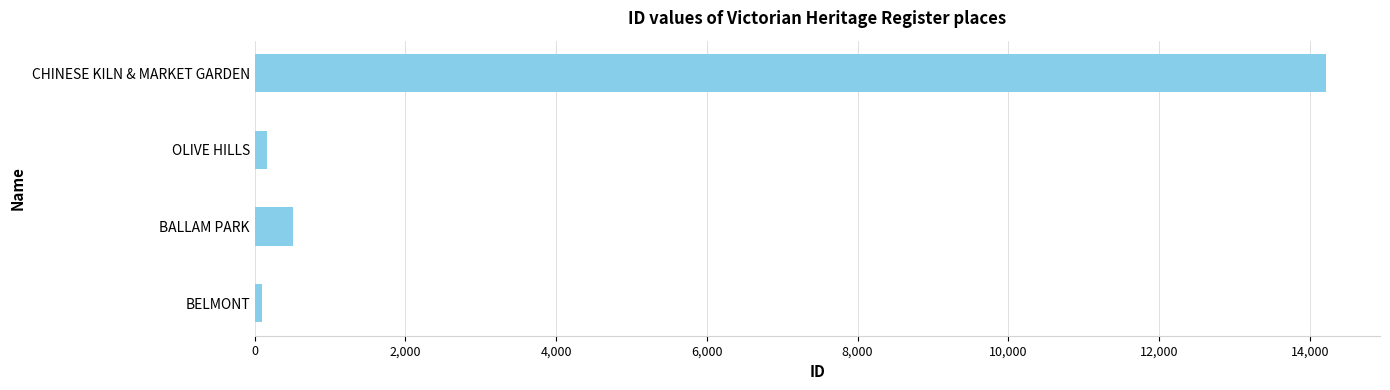

The value at CHINESE KILN & MARKET GARDEN is 2983. True or false?

False